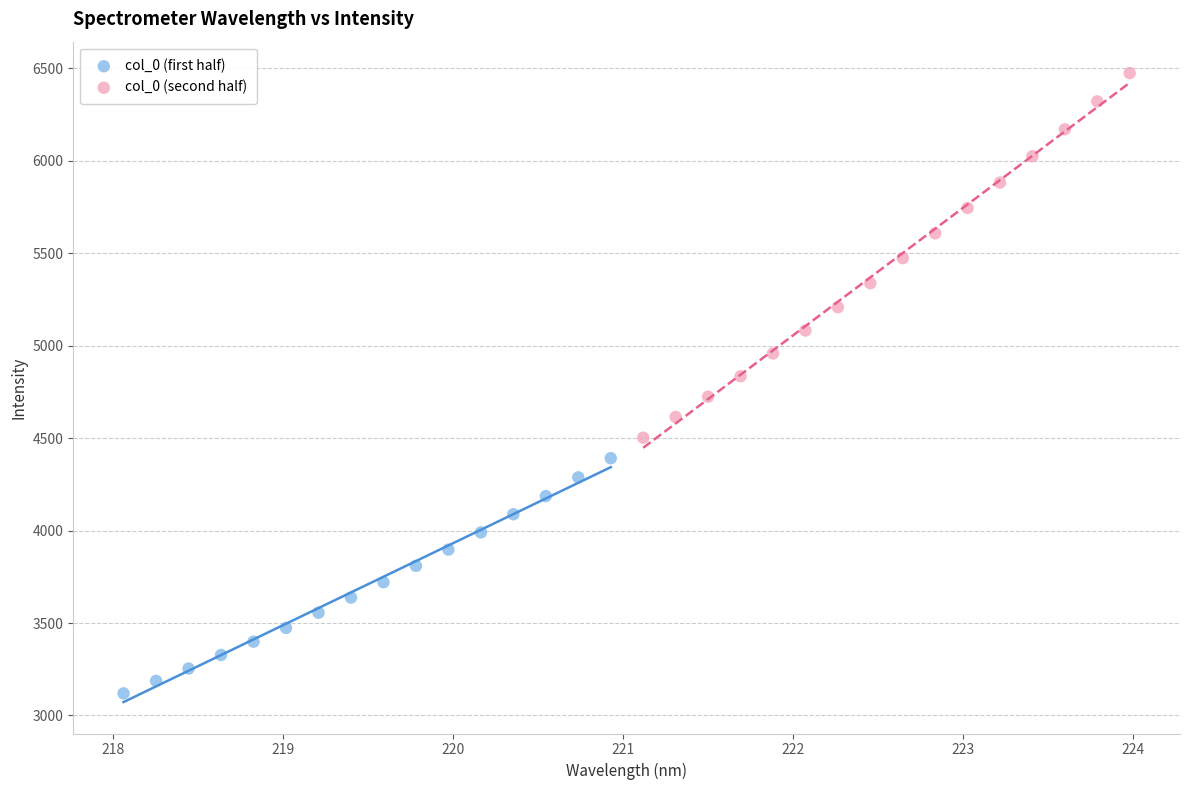

Which series contains the highest Y value?

col_0 (second half)